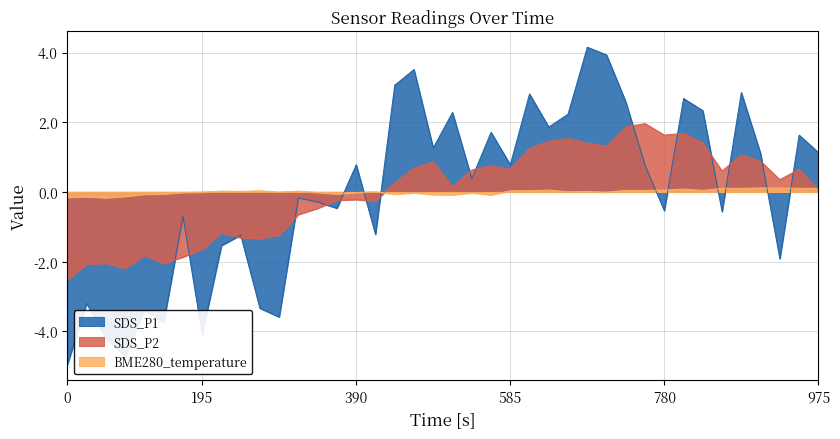

In SDS_P2, how many points are higher than both neighbors (excluding endpoints)?

11